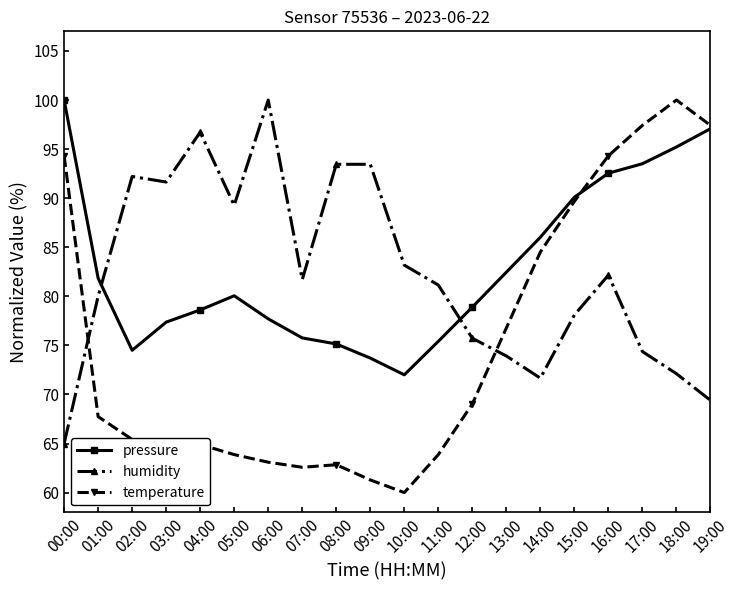

At which category does the chart reach its minimum across all series?

10:00